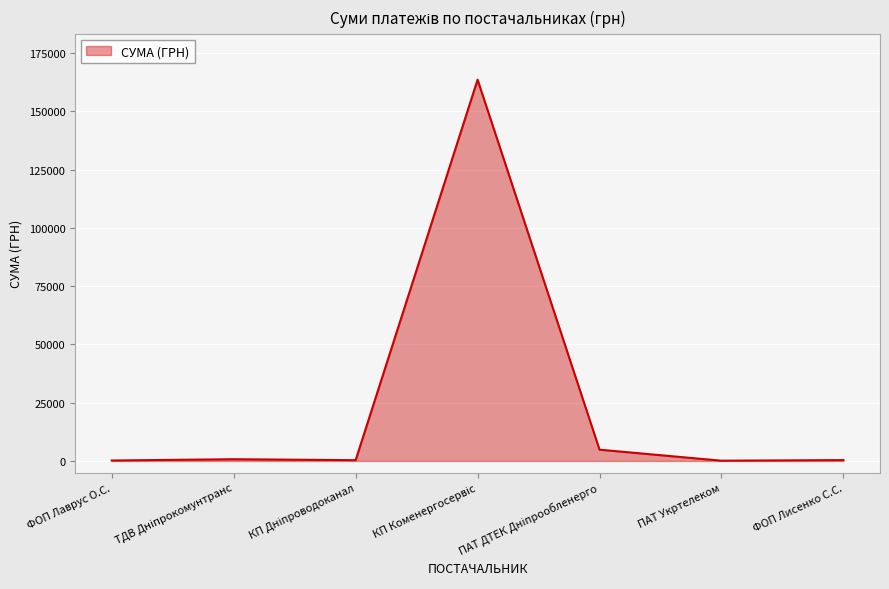

What is the sum of all values?

170100.0